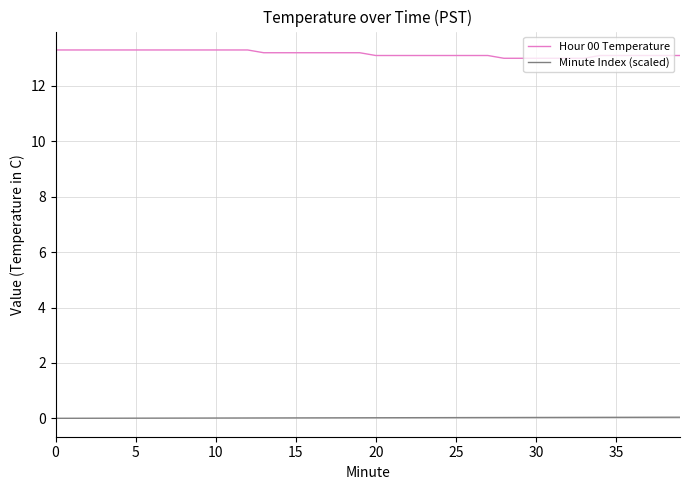

Which series has the largest total across all categories?

Hour 00 Temperature